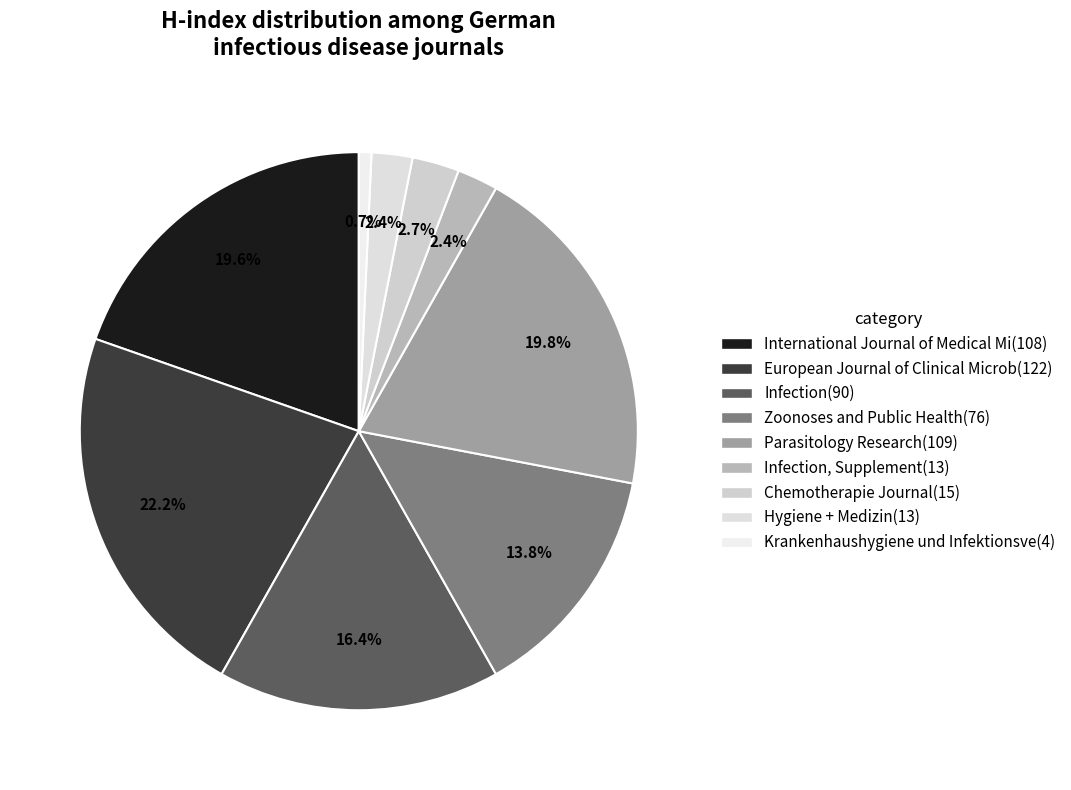

Rank the categories by value from lowest to highest.

Krankenhaushygiene und Infektionsverhutung, Infection, Supplement, Hygiene + Medizin, Chemotherapie Journal, Zoonoses and Public Health, Infection, International Journal of Medical Microbiology, Parasitology Research, European Journal of Clinical Microbiology